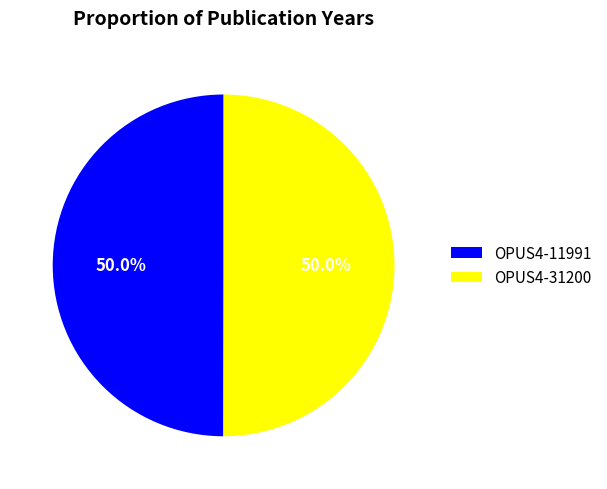

What is the ratio of the value at OPUS4-31200 to the value at OPUS4-11991?

1.0